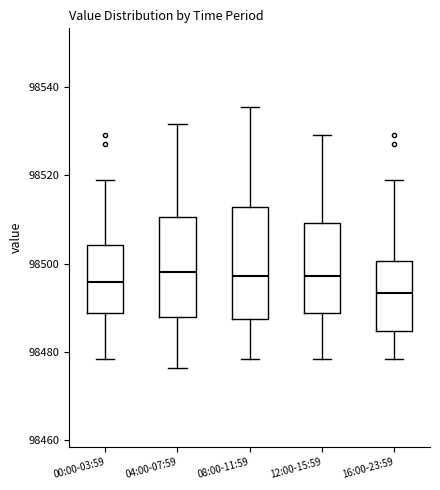

Reading left to right, transcribe this box plot: for each box, give where its median line is, the range the box spans, and where its two whiskers end, as read against the y-axis. The values are not printed on the chart, so give them approximately, as read against the axis.

00:00-03:59: median 98496, box 98488 to 98504, whiskers 98478 to 98518
04:00-07:59: median 98498, box 98488 to 98510, whiskers 98476 to 98532
08:00-11:59: median 98498, box 98488 to 98512, whiskers 98478 to 98536
12:00-15:59: median 98498, box 98488 to 98510, whiskers 98478 to 98530
16:00-23:59: median 98494, box 98484 to 98500, whiskers 98478 to 98520